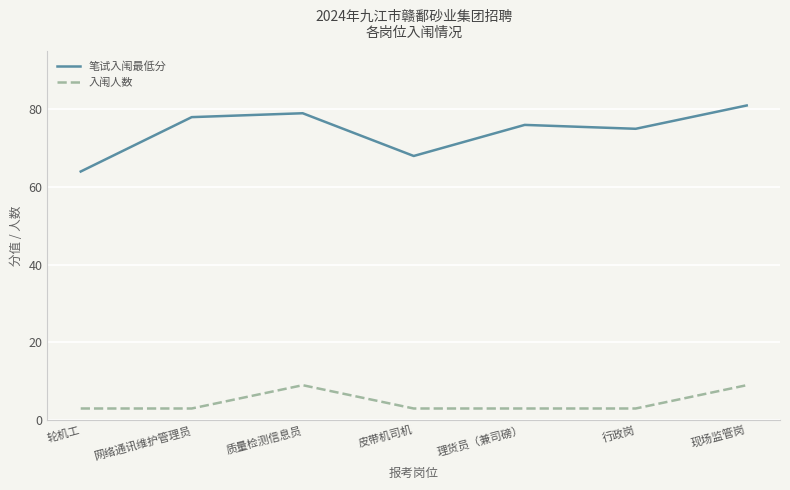

True or false: 入闱人数 and 笔试入闱最低分 cross at least once.

False